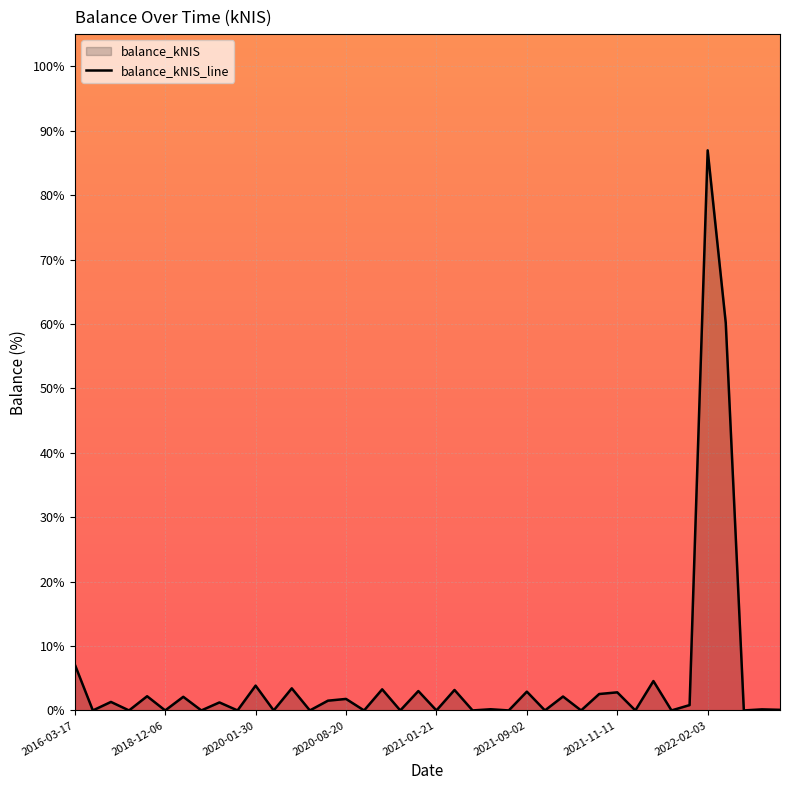

What is the greatest value displayed?

87.0